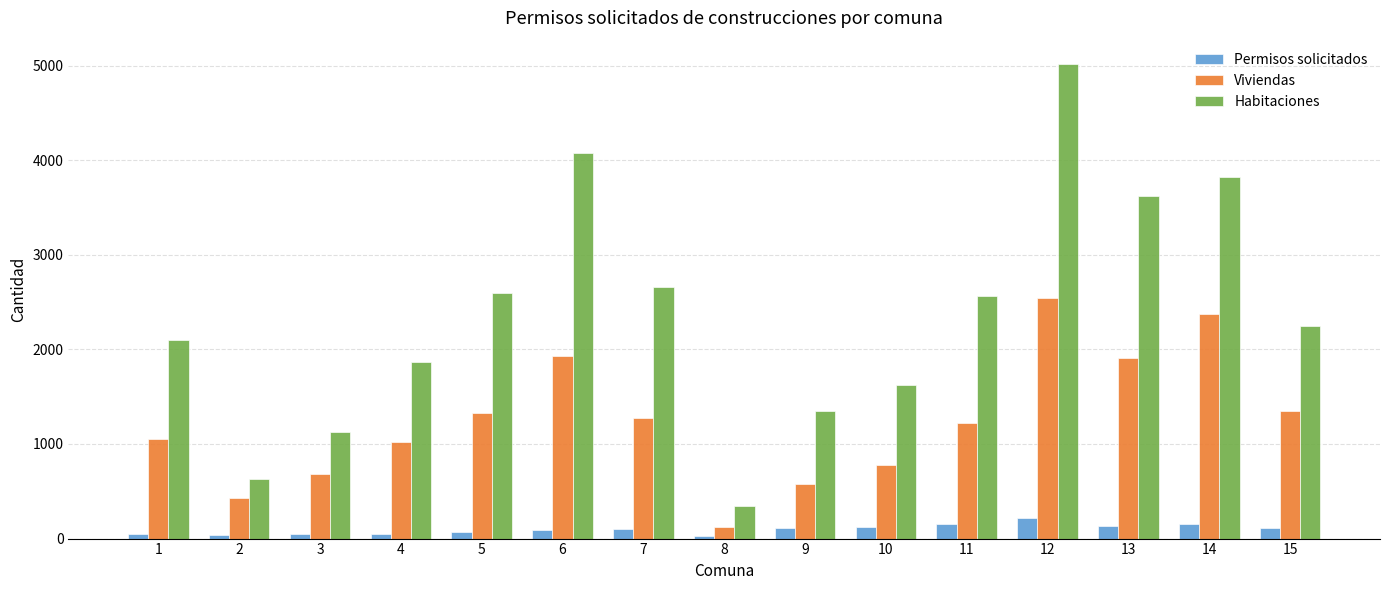

Which series has the largest range (max minus min)?

Habitaciones